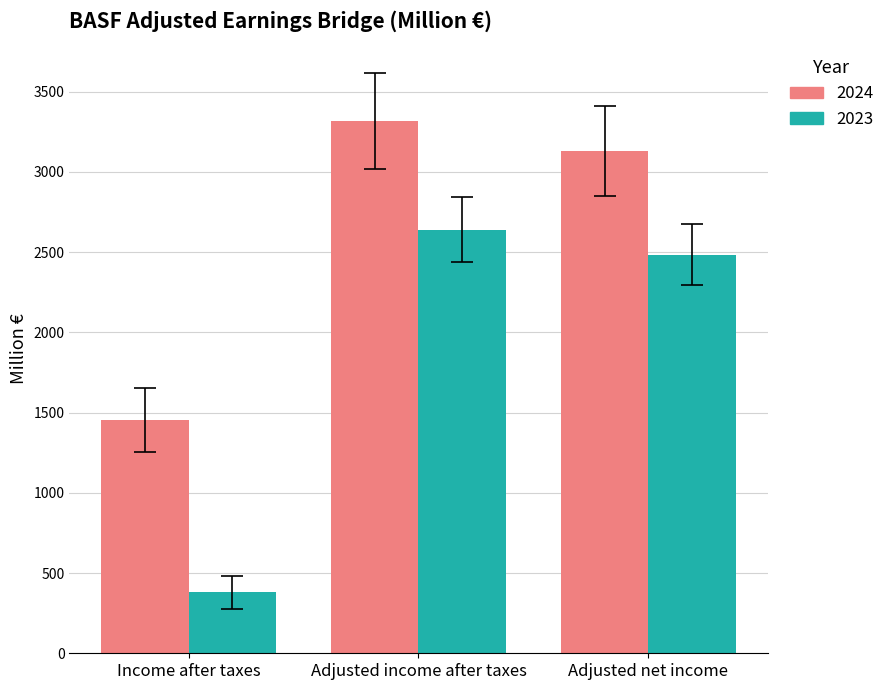

Which series has the largest range (max minus min)?

2023